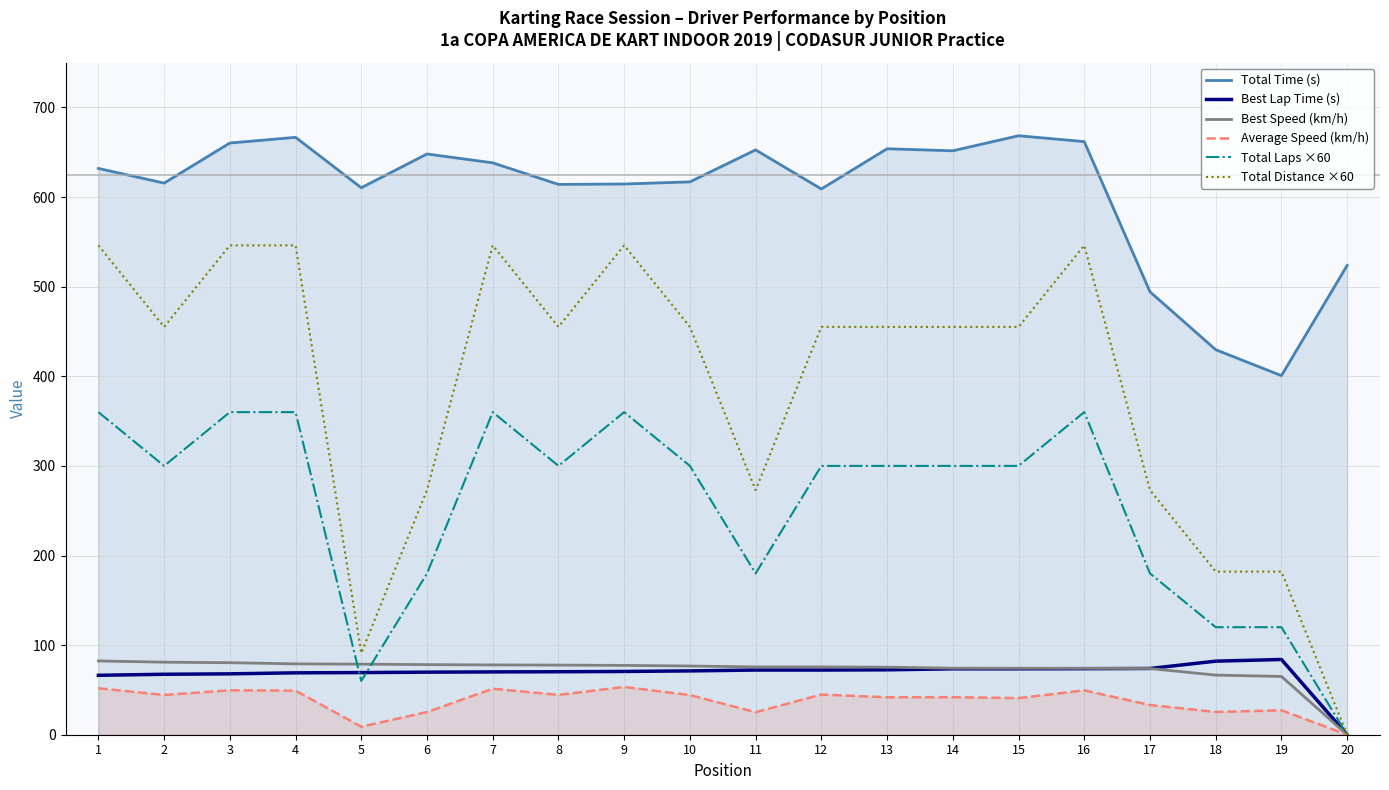

How many lines are shown in the chart?

6